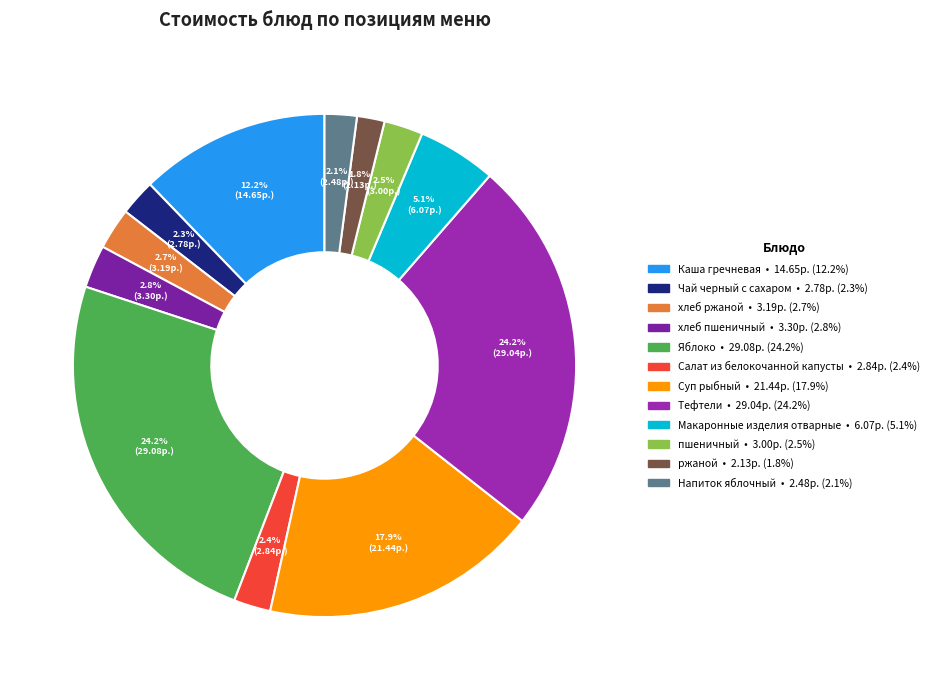

What percentage is the хлеб пшеничный slice, to the nearest percent?

3%